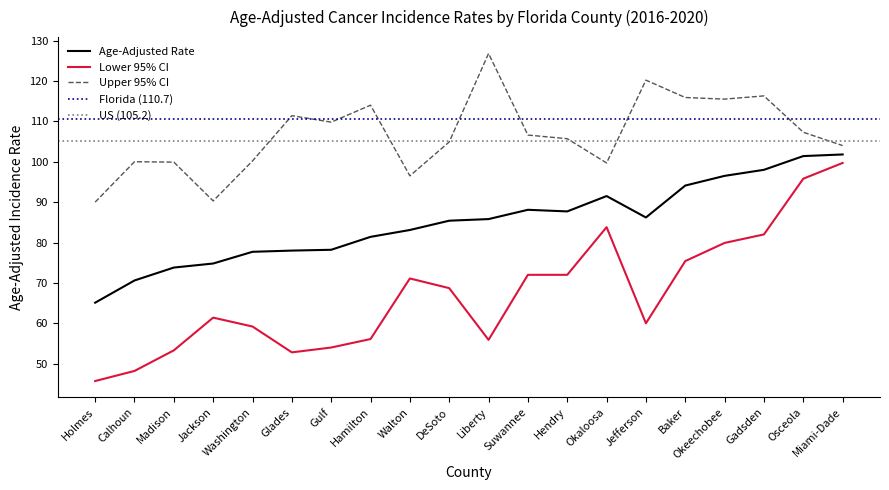

Reading left to right, transcribe all the data shown in this chart.

Age-Adjusted Rate: 65.1	70.6	73.8	74.8	77.7	78.0	78.2	81.4	83.1	85.4	85.8	88.1	87.7	91.5	86.2	94.1	96.5	98.0	101.4	101.8
Lower 95% CI: 45.7	48.2	53.3	61.4	59.2	52.8	54.0	56.1	71.1	68.7	55.9	72.0	72.0	83.8	60.0	75.4	79.9	82.0	95.8	99.7
Upper 95% CI: 90.0	100.0	99.9	90.3	100.2	111.4	109.8	114.0	96.5	104.9	126.8	106.6	105.7	99.7	120.2	115.9	115.5	116.3	107.3	104.0